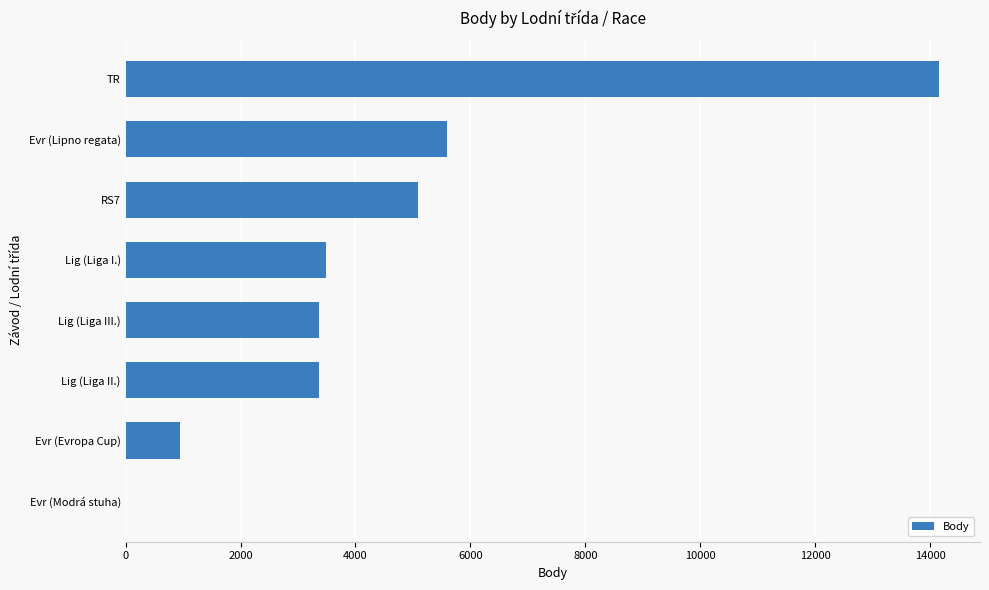

The value at Evr (Modrá stuha) is 0. True or false?

True